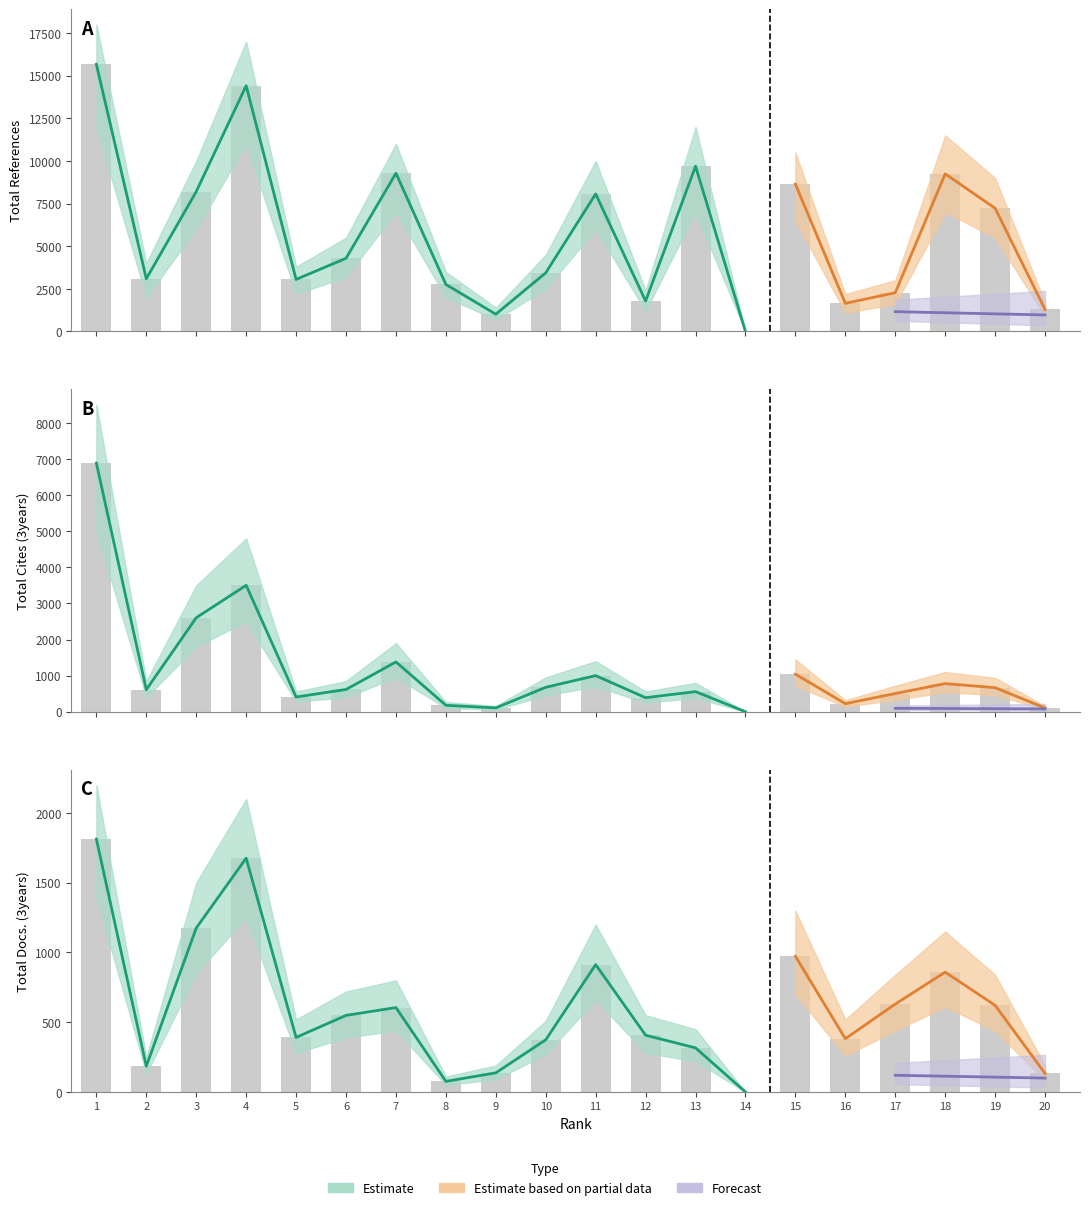

The value of Total Refs. at 5 is 3053. True or false?

True